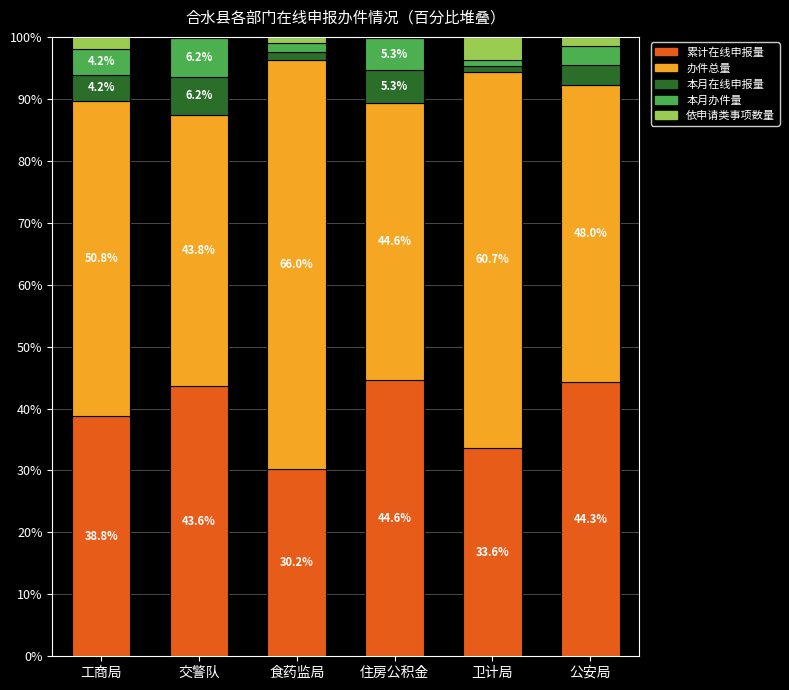

What is the approximate value of 累计在线申报量 at 工商局?

38.8